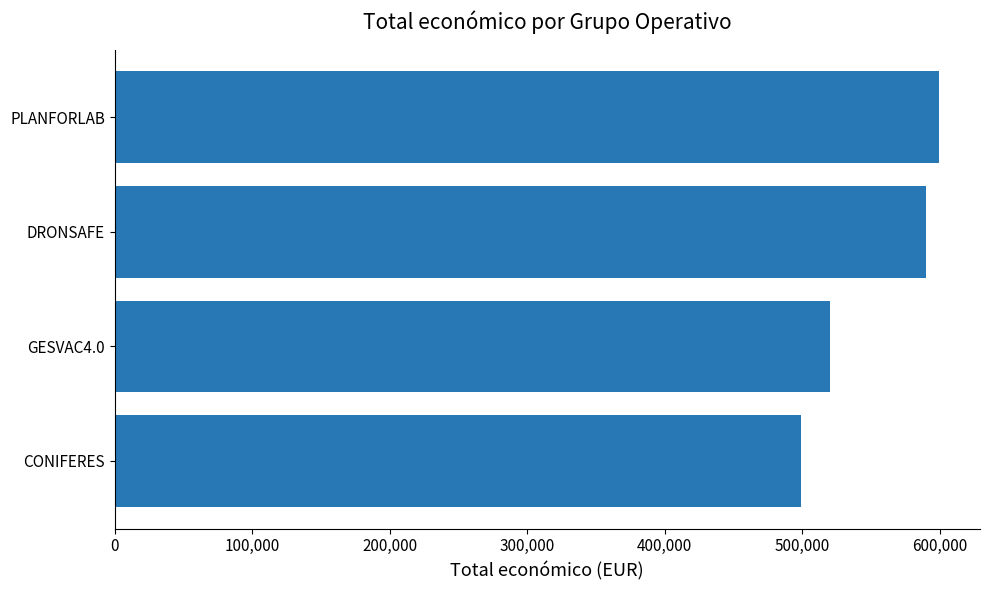

List the labels in order of value, largest first.

PLANFORLAB, DRONSAFE, GESVAC4.0, CONIFERES